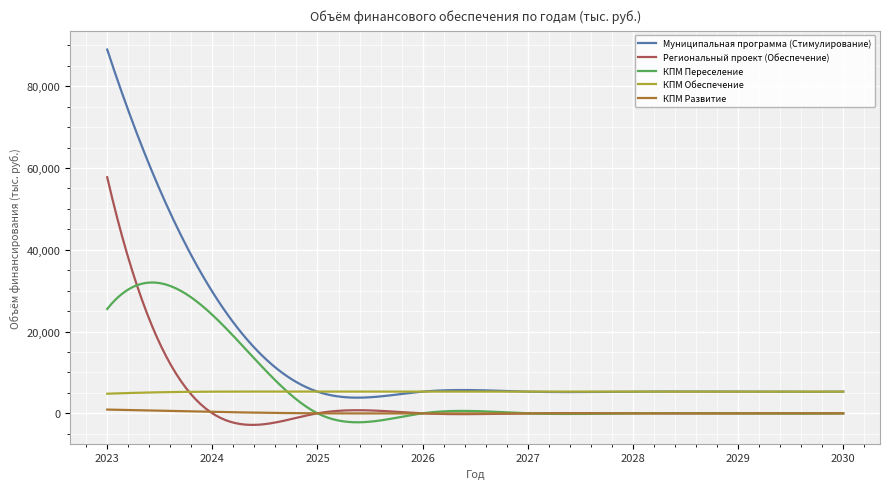

Which series has the widest spread of values?

Муниципальная программа (Стимулирование)